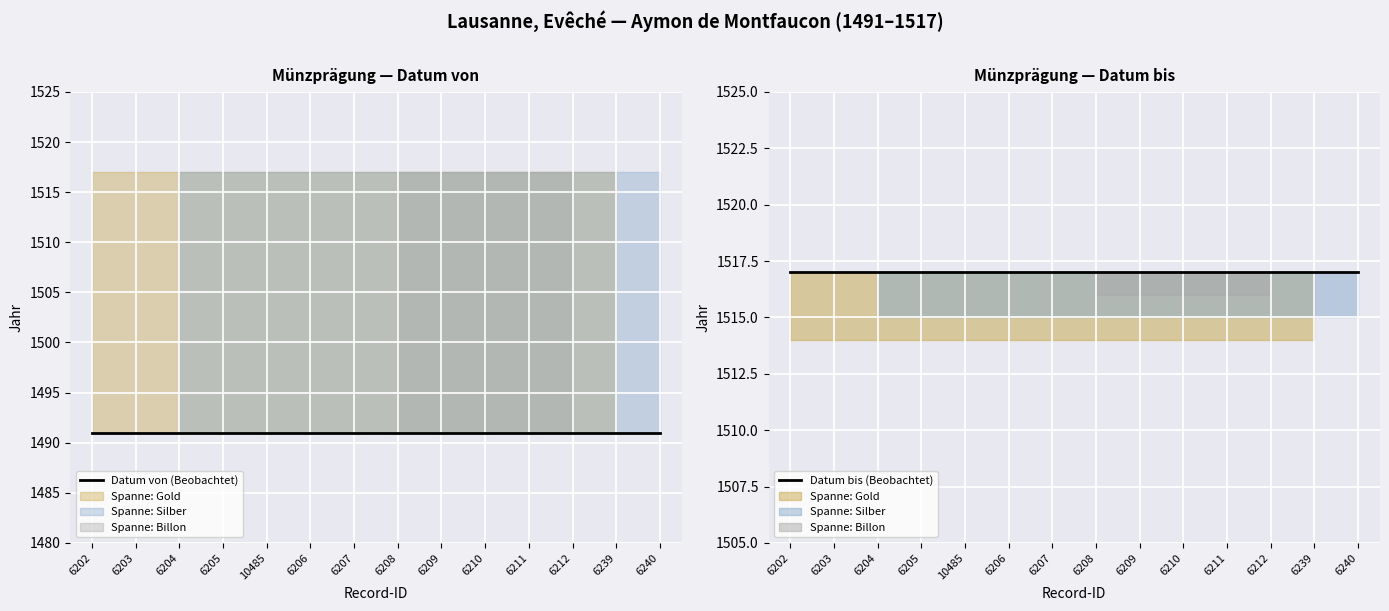

True or false: Datum bis (Beobachtet) and Datum von (Beobachtet) cross at least once.

False